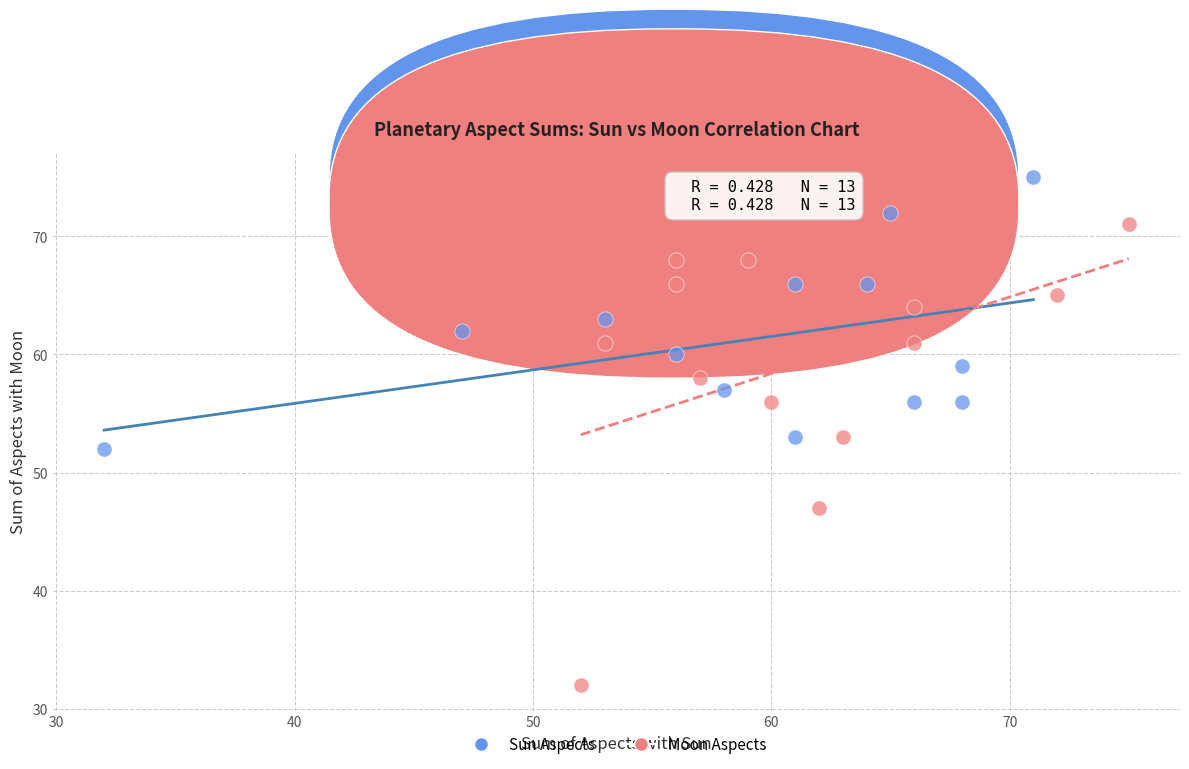

Which series contains the highest Y value?

Sun Aspects